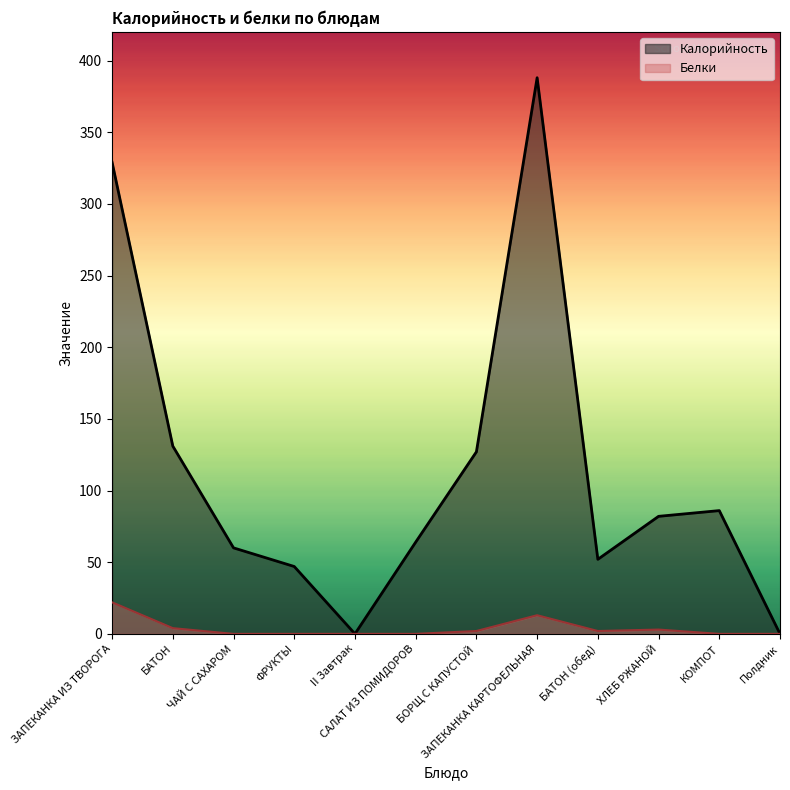

Is the value of Калорийность at САЛАТ ИЗ ПОМИДОРОВ greater than the value of Белки at БАТОН (обед)?

Yes